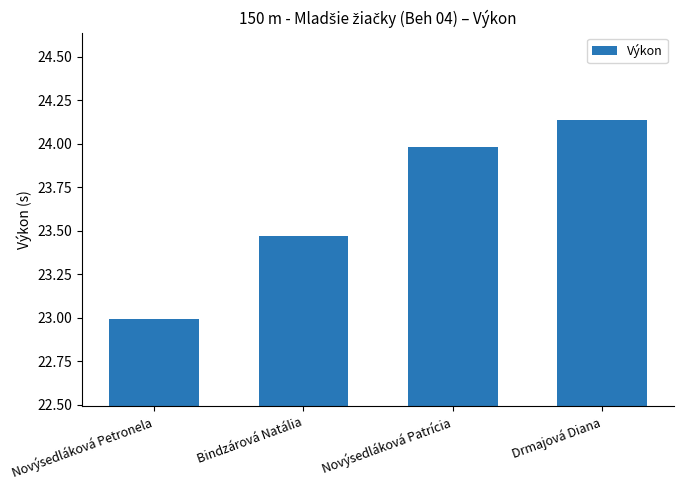

What is the sum of the values at Novýsedláková Patrícia and Bindzárová Natália?

47.5